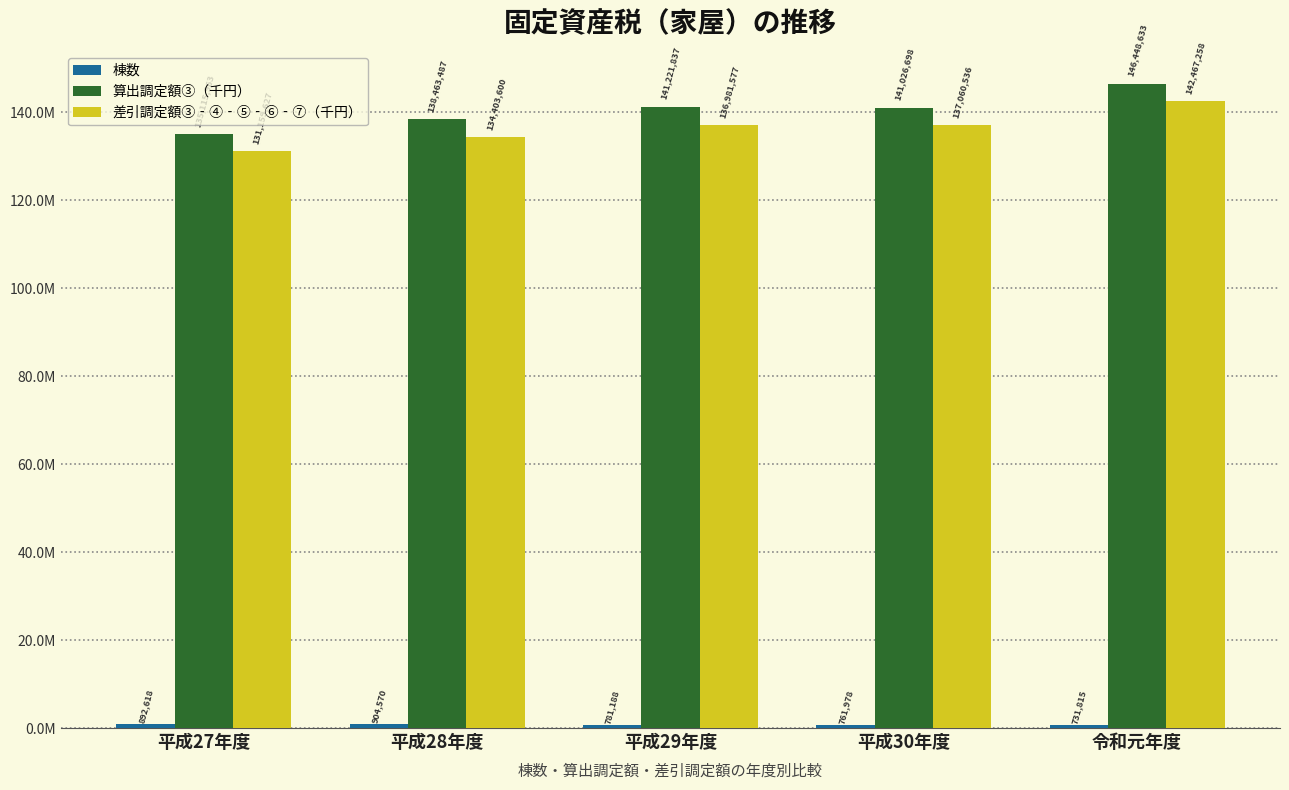

Is it true that 算出調定額③（千円） equals 76343096 at 平成28年度?

False